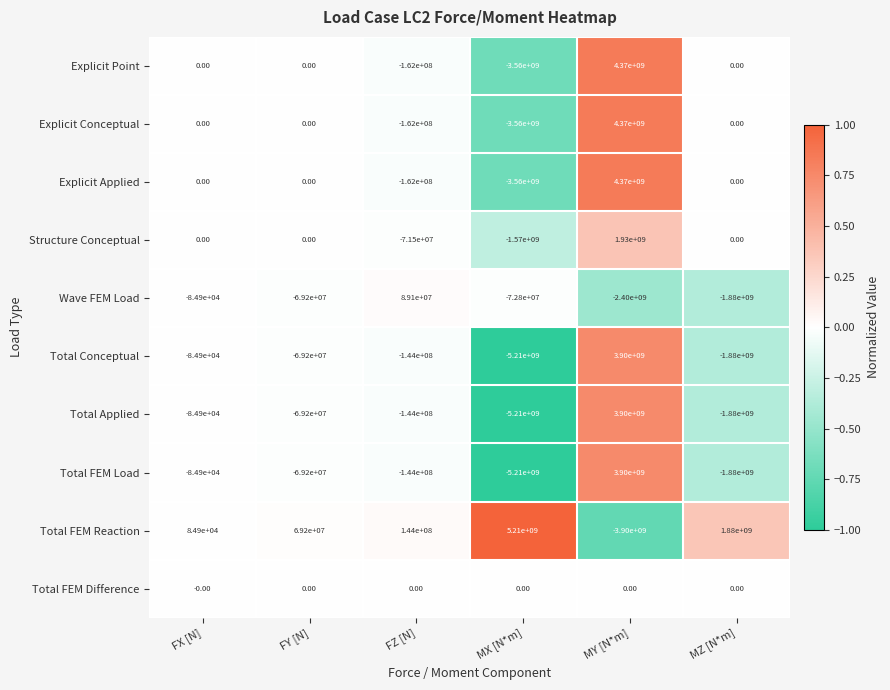

What is the sum of all Total FEM Load values?

-3403284900